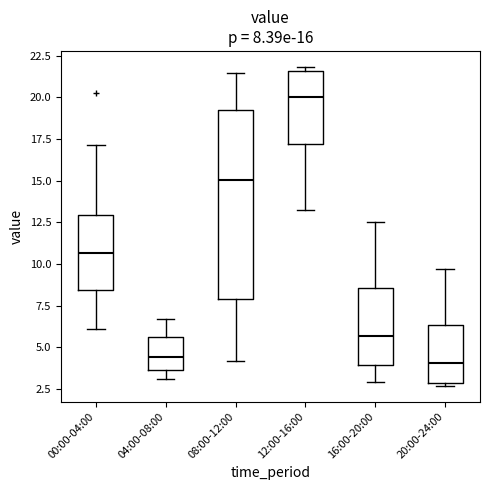

Which box is the tallest, from its lower edge to its upper edge?

08:00-12:00